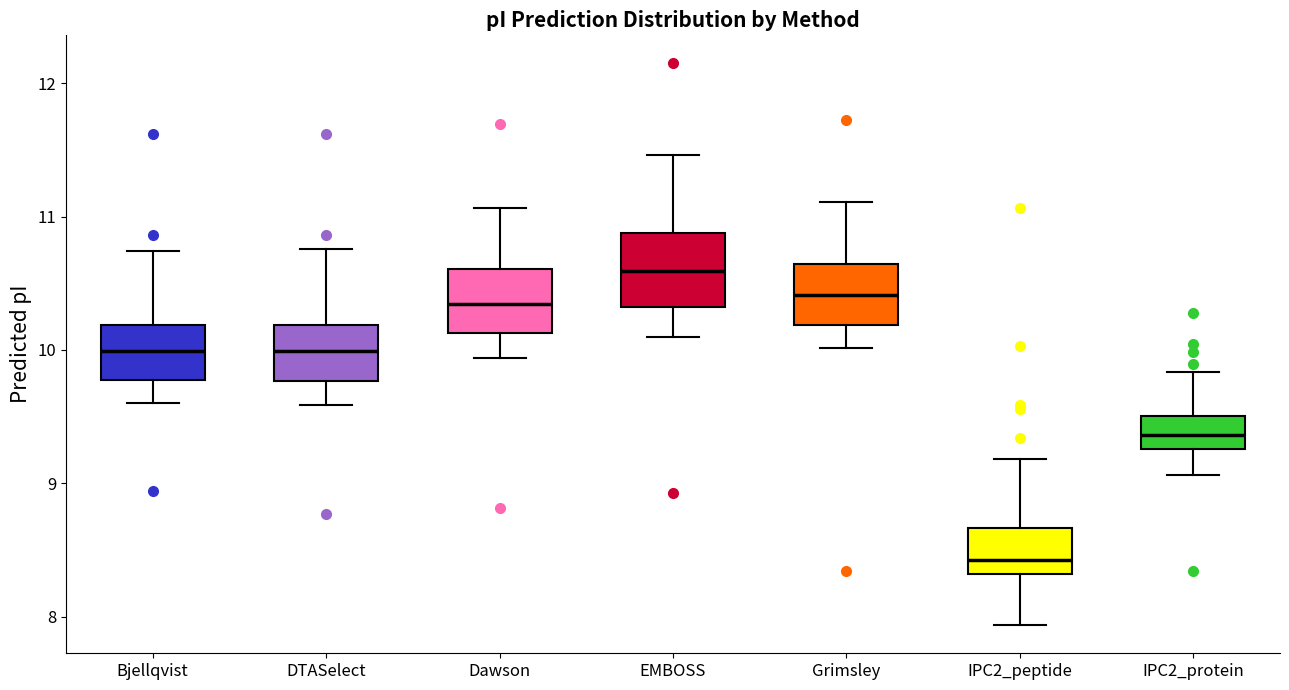

Reading left to right, transcribe this box plot: for each box, give where its median line is, the range the box spans, and where its two whiskers end, as read against the y-axis. The values are not printed on the chart, so give them approximately, as read against the axis.

Bjellqvist: median 10.0, box 9.8 to 10.2, whiskers 9.6 to 10.7
DTASelect: median 10.0, box 9.8 to 10.2, whiskers 9.6 to 10.8
Dawson: median 10.3, box 10.1 to 10.6, whiskers 9.9 to 11.1
EMBOSS: median 10.6, box 10.3 to 10.9, whiskers 10.1 to 11.5
Grimsley: median 10.4, box 10.2 to 10.6, whiskers 10.0 to 11.1
IPC2_peptide: median 8.4, box 8.3 to 8.7, whiskers 7.9 to 9.2
IPC2_protein: median 9.4, box 9.3 to 9.5, whiskers 9.1 to 9.8